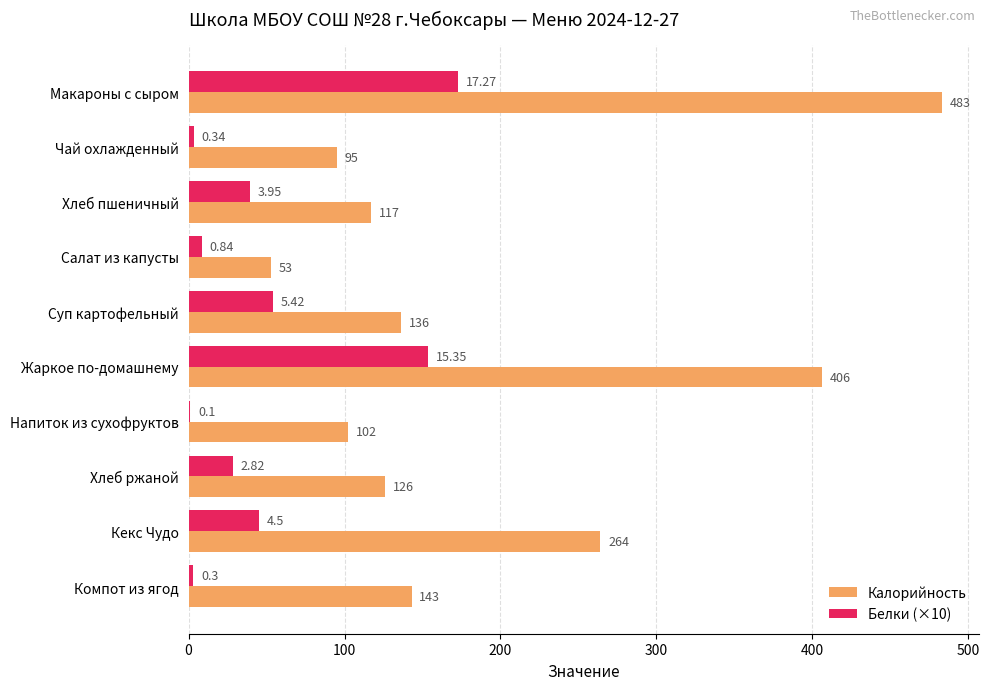

Which series has the largest total across all categories?

Калорийность